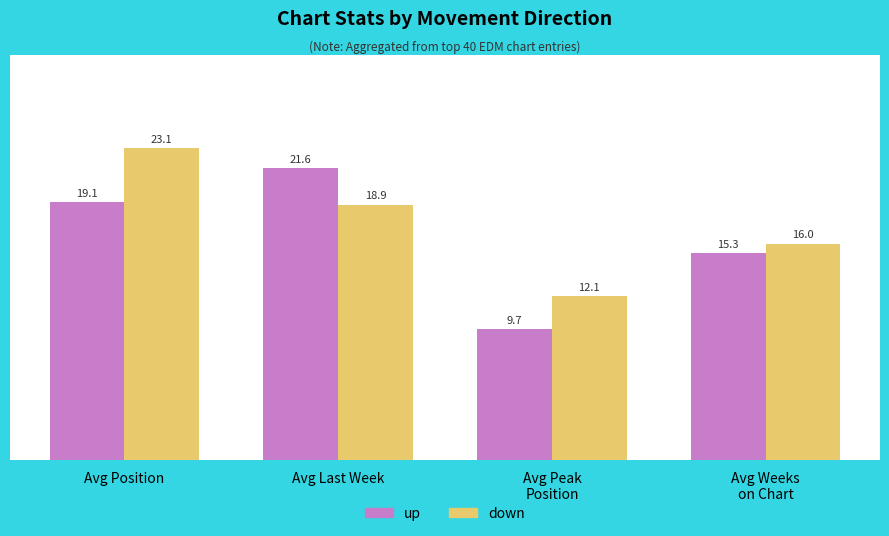

What is the average value of the up series?

16.4